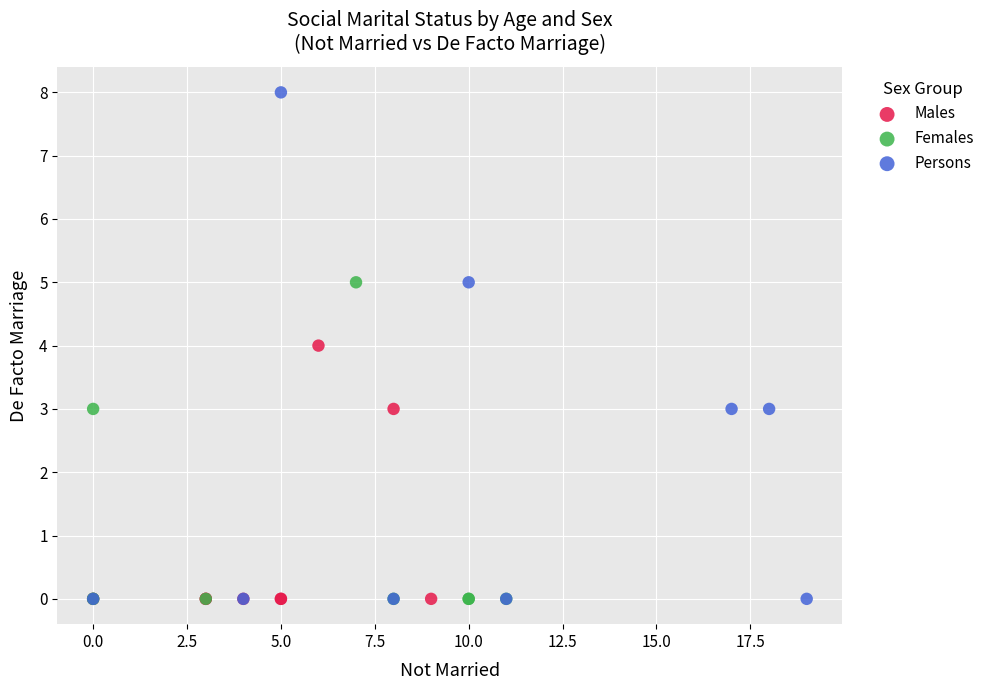

Which series reaches the maximum Y coordinate?

Persons